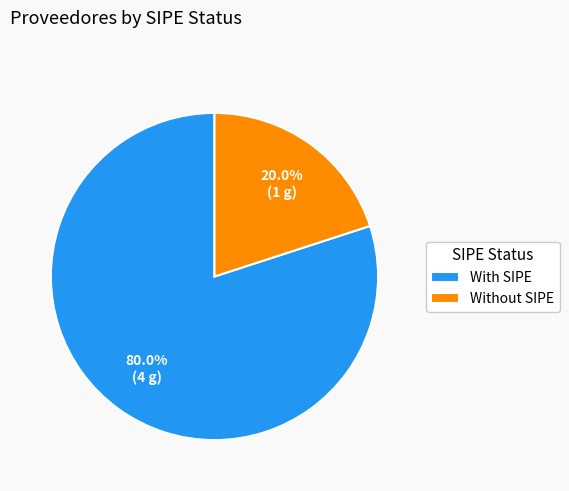

How much of the chart is everything except Without SIPE?

80.0%